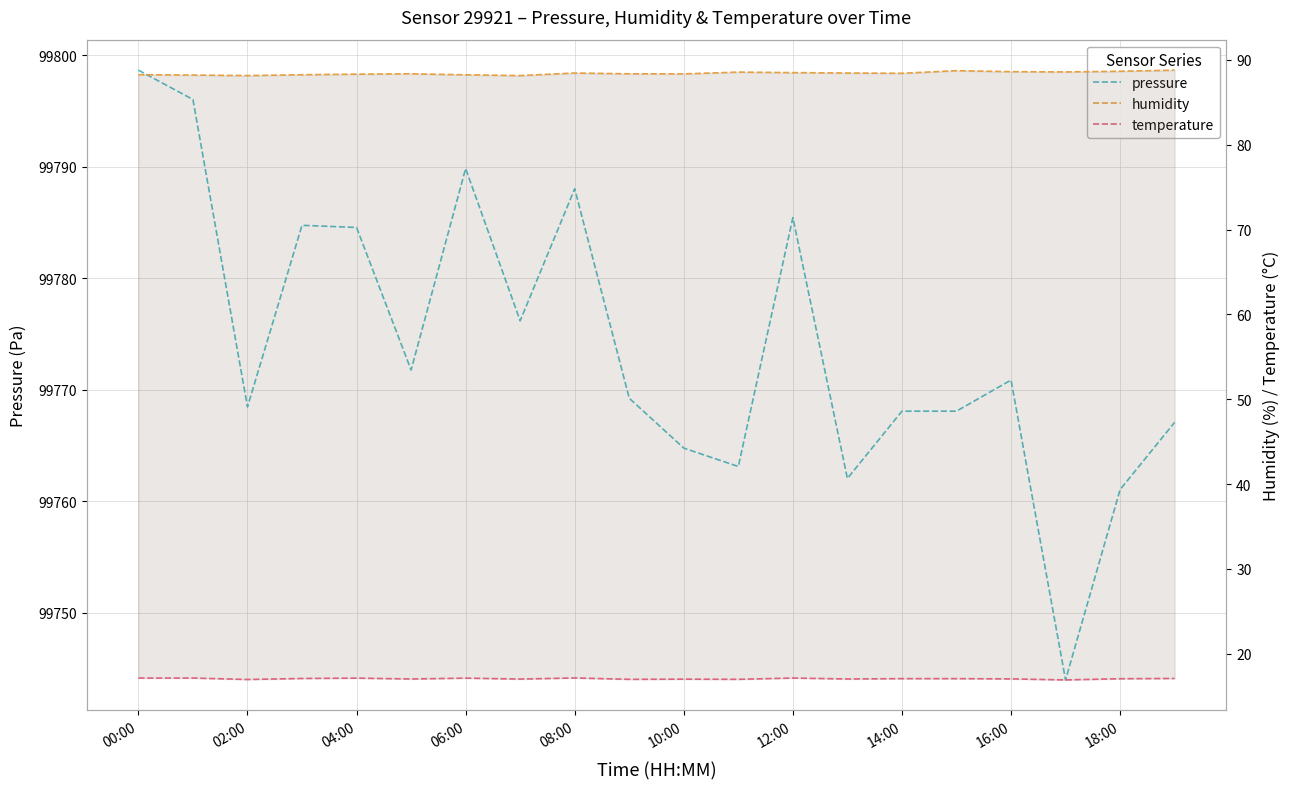

The pressure series shows 135080.8 at 16:00. True or false?

False